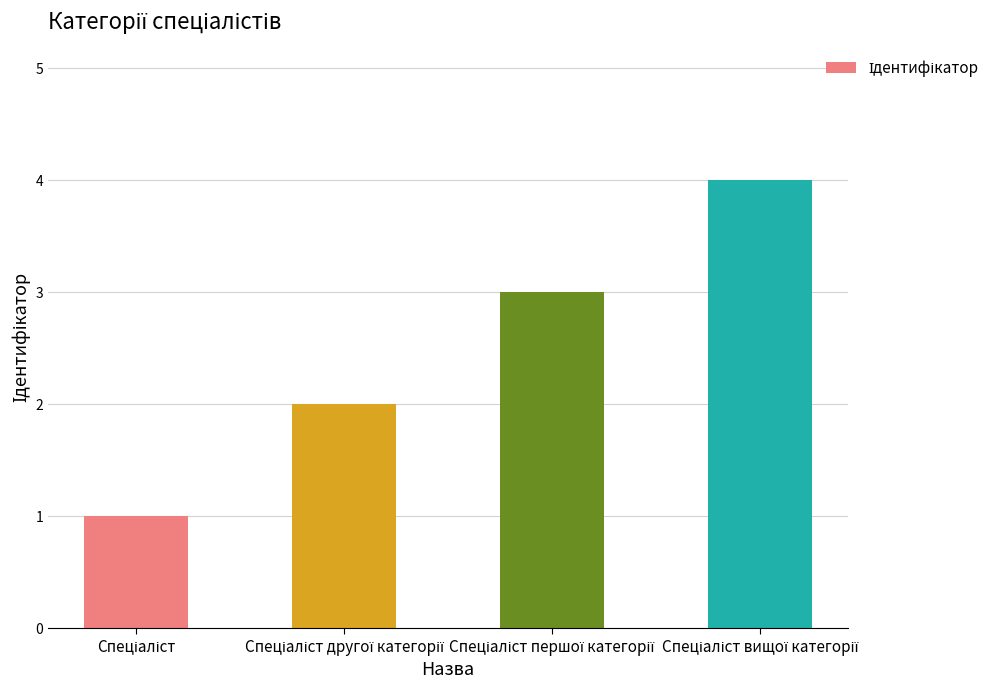

How many values are below 3?

2